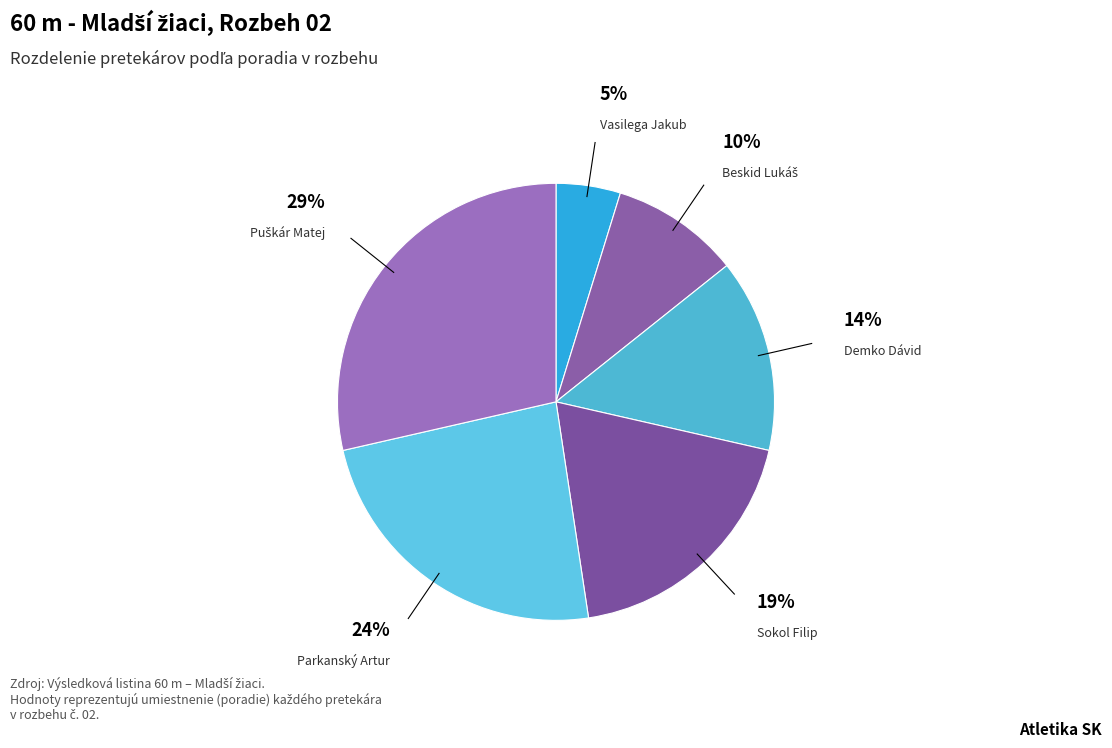

How many slices are in this pie chart?

6